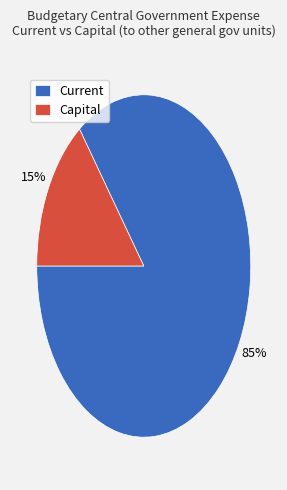

How many slices are in this pie chart?

2